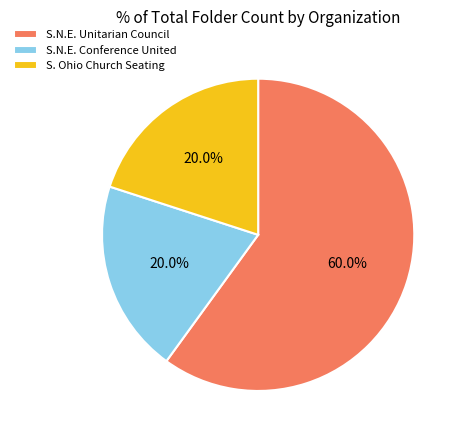

Which has a higher value, S.N.E. Unitarian Council or S.N.E. Conference United?

S.N.E. Unitarian Council